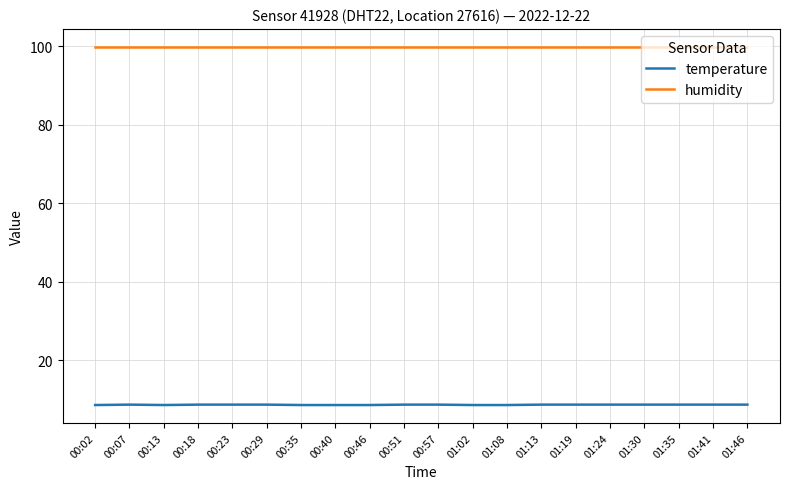

What is the average value of the temperature series?

8.7